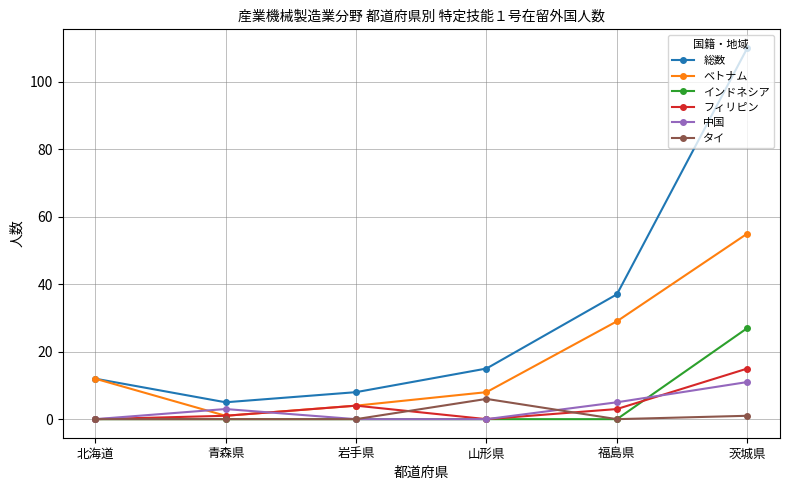

What is the difference between the maximum and minimum values in the ベトナム series?

54